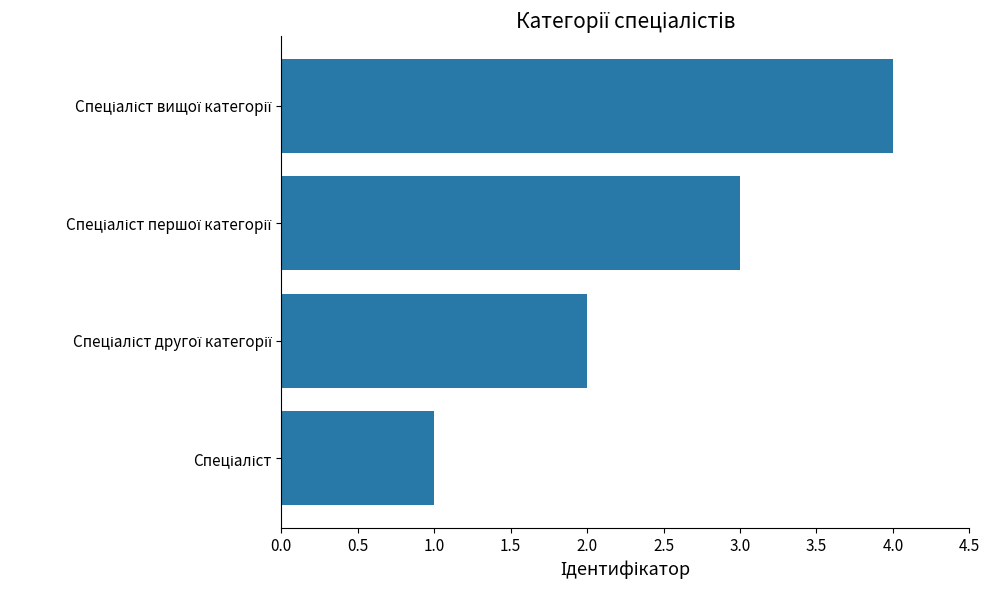

How many distinct data groups are displayed?

1